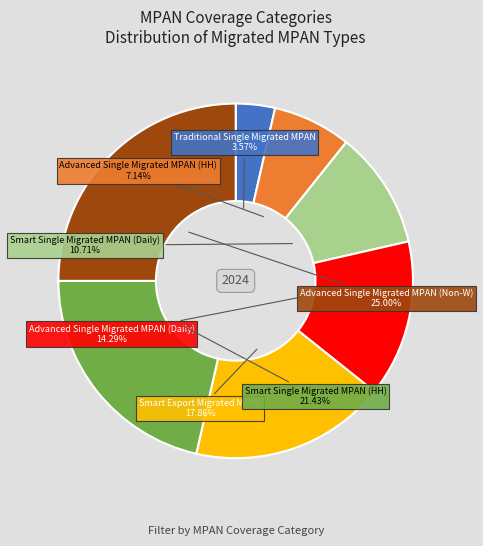

Count the number of slices in the pie.

7